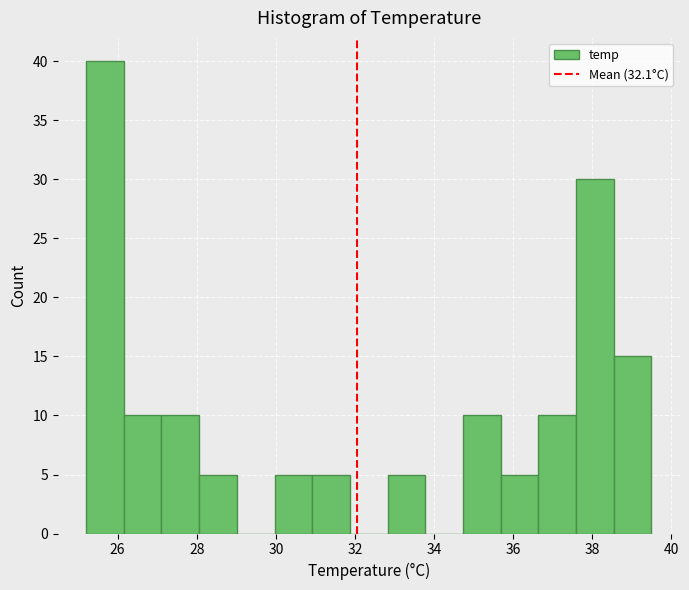

Which range on the x-axis has the tallest bar?

25.2 to 26.2